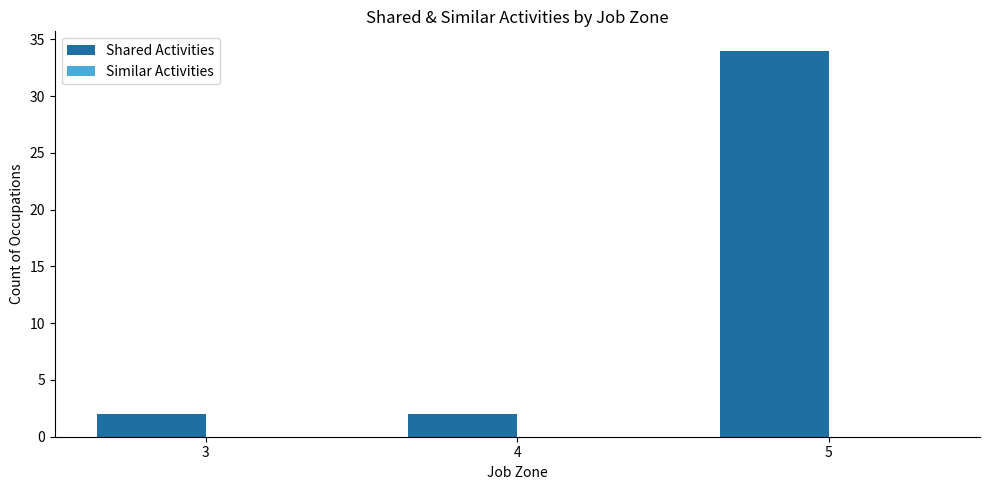

Which has a higher value, 5 or 3?

5